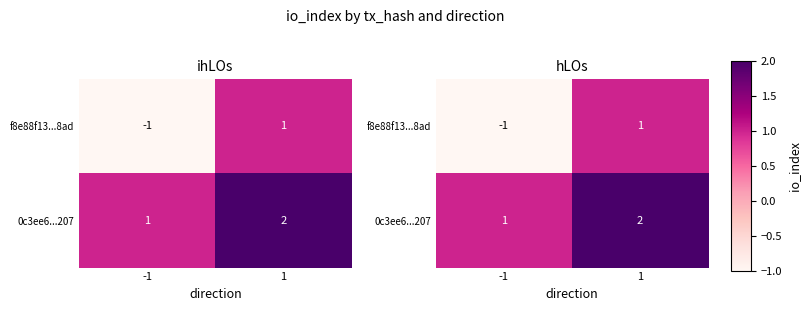

What is the difference between the highest and lowest values at 1?

1